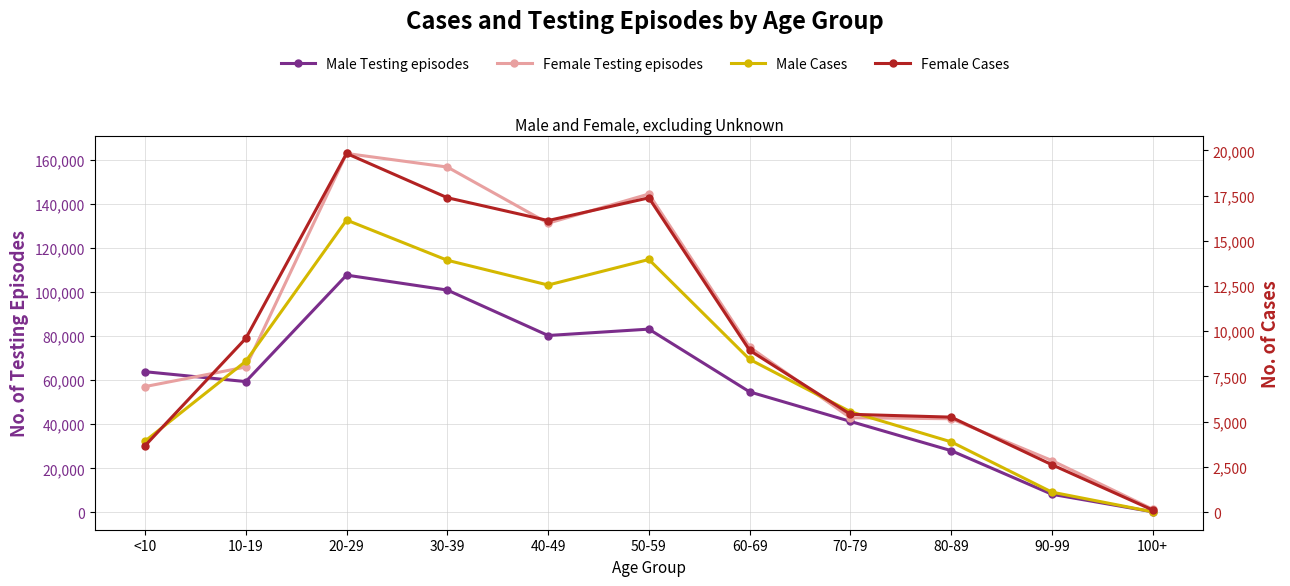

Between 30-39 and 40-49, which series saw the biggest shift?

Female Testing episodes